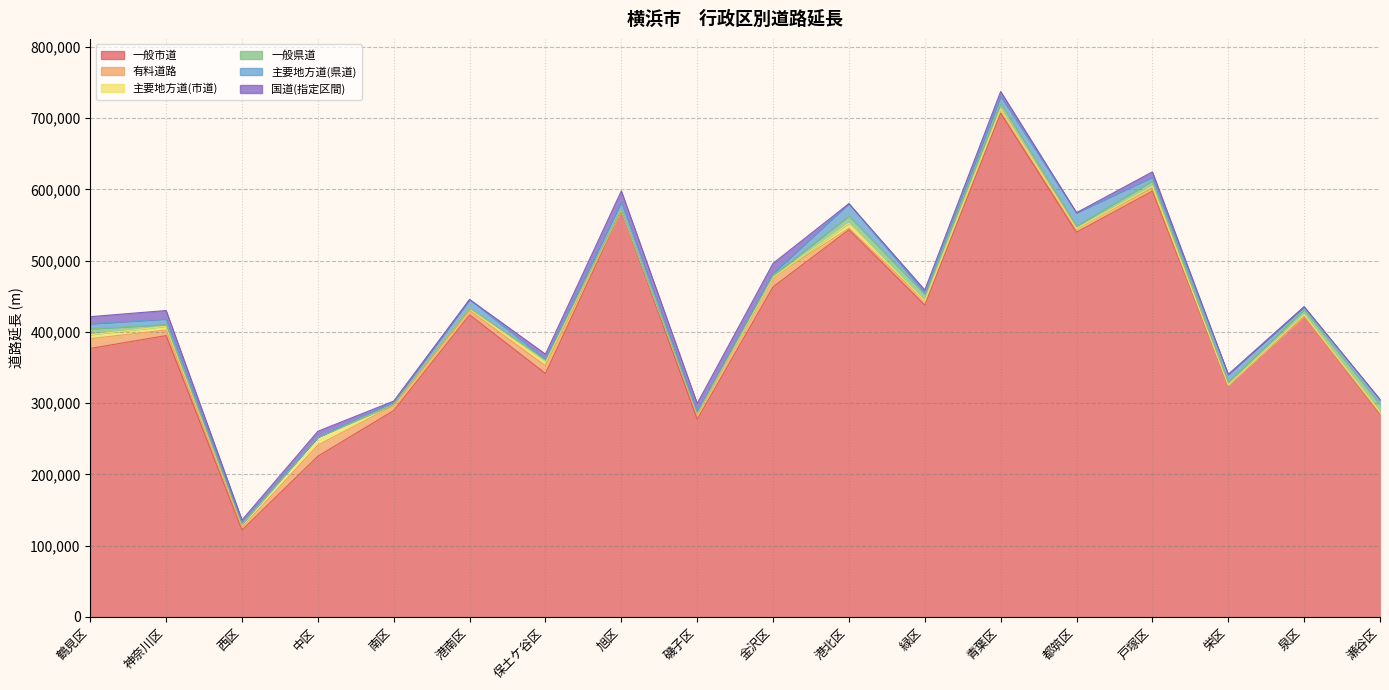

Reading left to right, what are all the values shown in this chart?

一般市道: 鶴見区=376831	神奈川区=394850	西区=121955	中区=225565	南区=289641	港南区=423925	保土ケ谷区=341672	旭区=570847	磯子区=277318	金沢区=463260	港北区=543415	緑区=437698	青葉区=706845	都筑区=539891	戸塚区=597629	栄区=325539	泉区=422145	瀬谷区=284359
有料道路: 鶴見区=13697	神奈川区=7856	西区=3616	中区=15538	南区=7005	港南区=6150	保土ケ谷区=10786	旭区=0	磯子区=6453	金沢区=13448	港北区=2230	緑区=5569	青葉区=5951	都筑区=5084	戸塚区=4075	栄区=0	泉区=0	瀬谷区=1428
主要地方道(市道): 鶴見区=5477	神奈川区=5140	西区=4755	中区=11121	南区=1831	港南区=3477	保土ケ谷区=5323	旭区=943	磯子区=2144	金沢区=0	港北区=6759	緑区=0	青葉区=0	都筑区=0	戸塚区=2679	栄区=0	泉区=1877	瀬谷区=1908
一般県道: 鶴見区=8175	神奈川区=2418	西区=0	中区=0	南区=0	港南区=0	保土ケ谷区=3036	旭区=0	磯子区=0	金沢区=2490	港北区=10299	緑区=9624	青葉区=8470	都筑区=3612	戸塚区=7687	栄区=4503	泉区=7210	瀬谷区=10557
主要地方道(県道): 鶴見区=7183	神奈川区=7732	西区=1998	中区=0	南区=2944	港南区=11976	保土ケ谷区=803	旭区=10869	磯子区=2500	金沢区=3078	港北区=17331	緑区=1899	青葉区=9477	都筑区=18547	戸塚区=5064	栄区=10211	泉区=4090	瀬谷区=6316
国道(指定区間): 鶴見区=10029	神奈川区=11993	西区=3689	中区=8268	南区=1498	港南区=0	保土ケ谷区=7130	旭区=15209	磯子区=11157	金沢区=13959	港北区=0	緑区=4056	青葉区=6753	都筑区=194	戸塚区=7509	栄区=0	泉区=0	瀬谷区=780